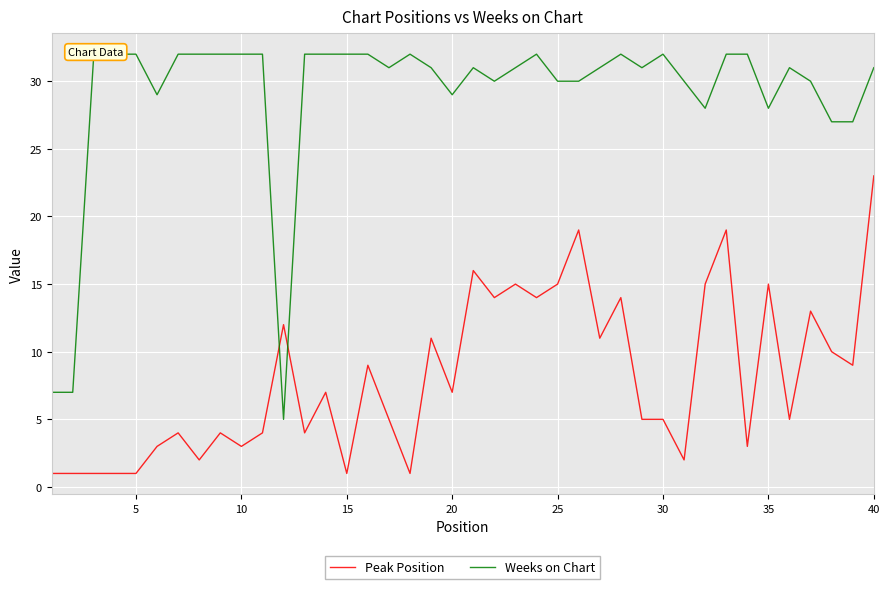

Which series has the largest range (max minus min)?

Weeks on Chart